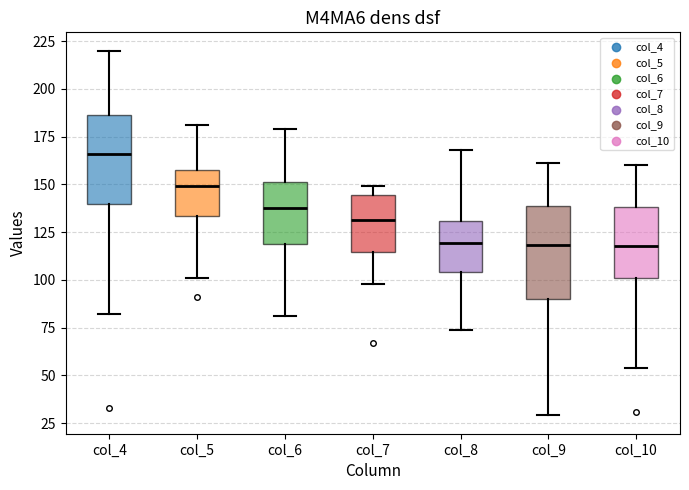

Where is the upper edge of the box for col_5 on the y-axis? The values are not printed on the chart, so give them approximately, as read against the axis.

155